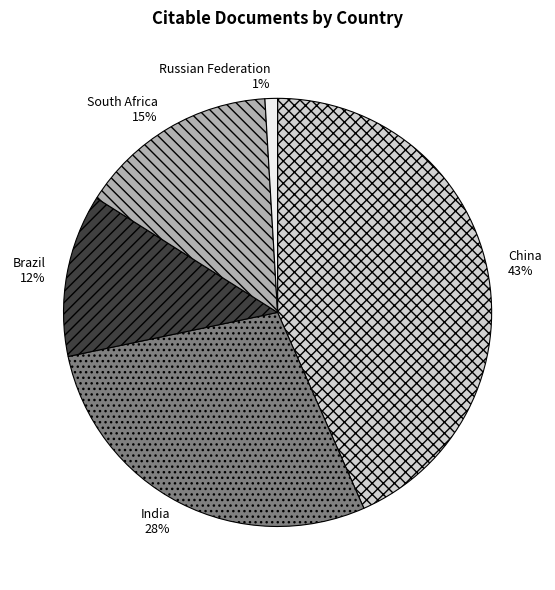

Which slice is the largest?

China